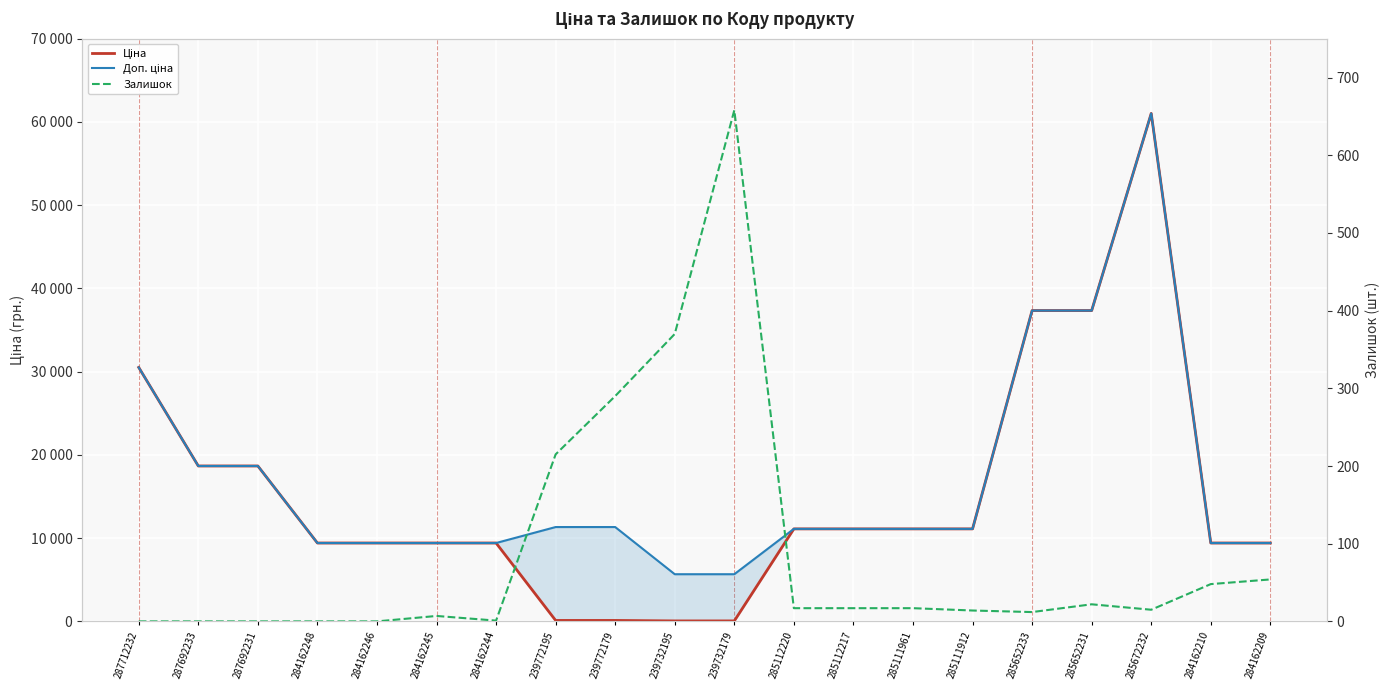

What is the label of the 9th point from the left?

239772179